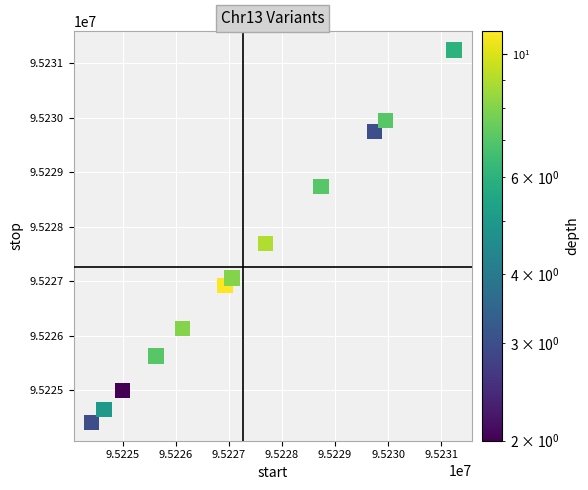

What Y value in the scatter plot is closest to 95227830?

95227692